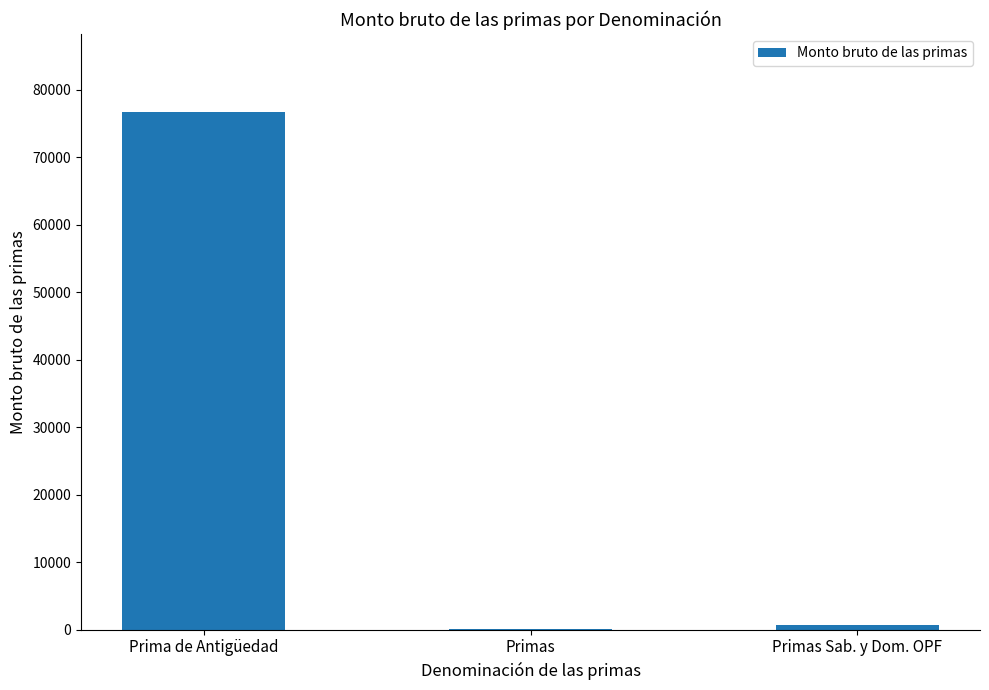

At which category does the chart reach its peak across all series?

Prima de Antigüedad